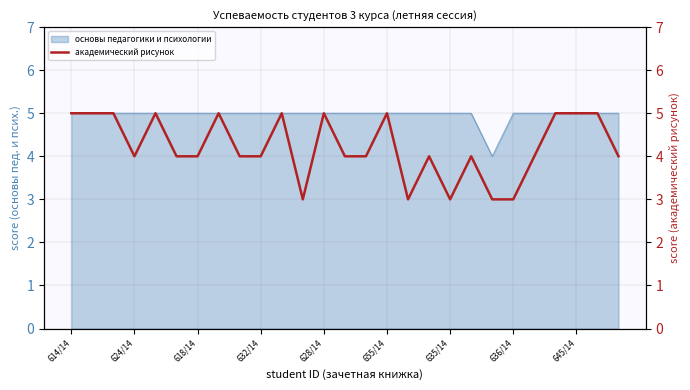

What is the label of the 15th point from the left?

14